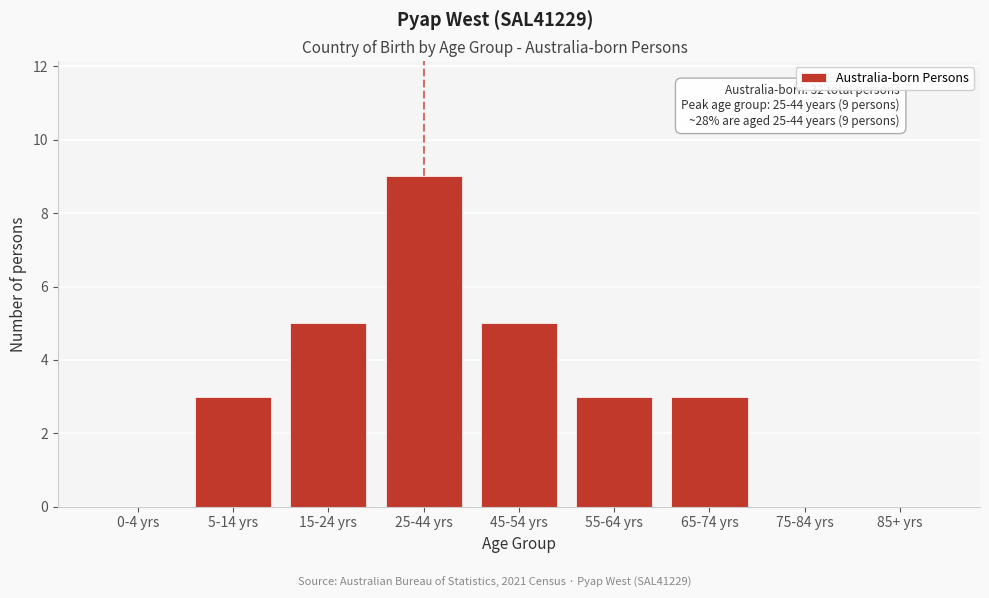

Reading right to left, extract all data points from this chart.

85+ yrs=0	75-84 yrs=0	65-74 yrs=3	55-64 yrs=3	45-54 yrs=5	25-44 yrs=9	15-24 yrs=5	5-14 yrs=3	0-4 yrs=0